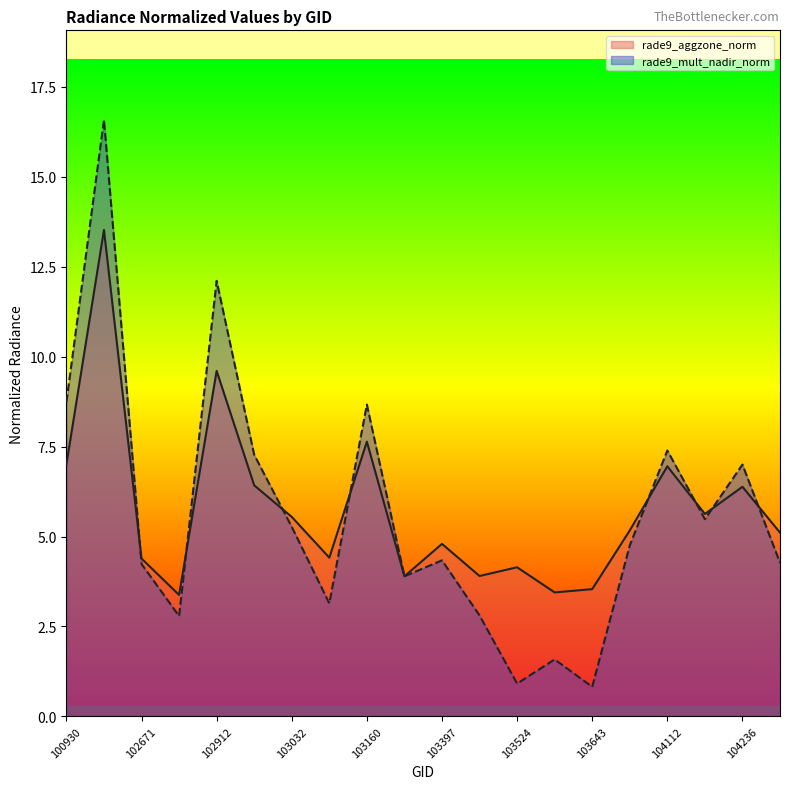

What is the total value across all series at 102912?

21.7